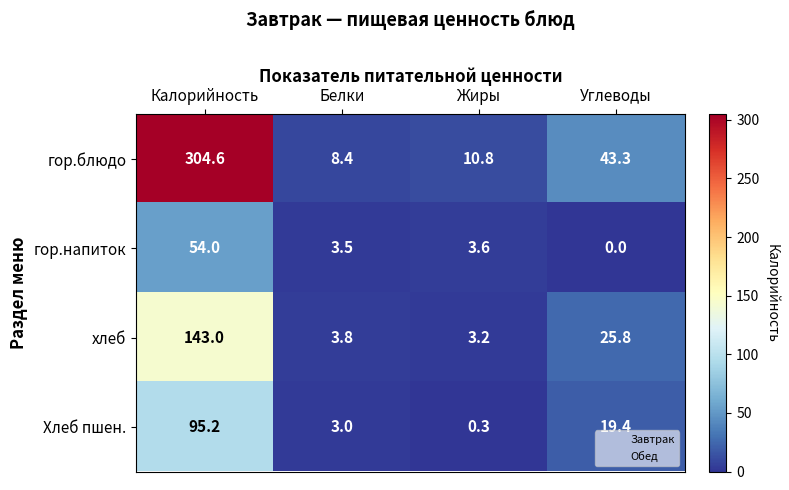

At Калорийность, list the series in order from largest to smallest.

гор.блюдо, хлеб, Хлеб пшен., гор.напиток